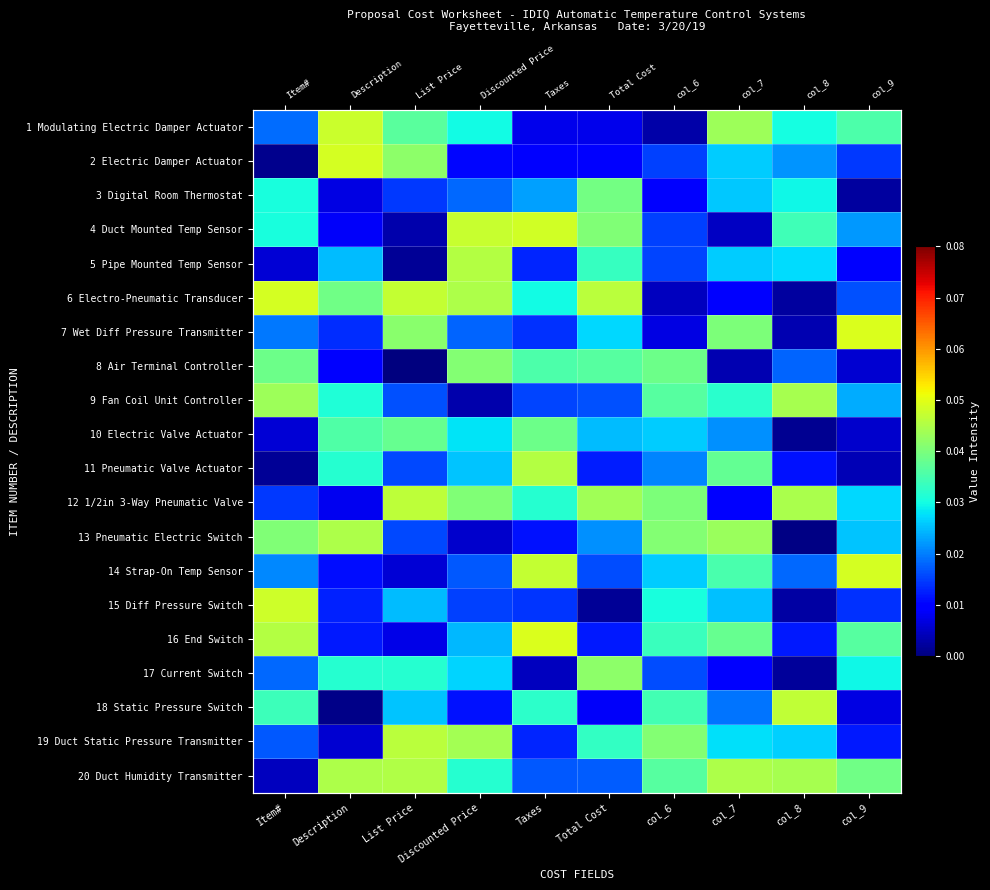

Where is 20 Duct Humidity Transmitter nearest to the value 0?

Item#